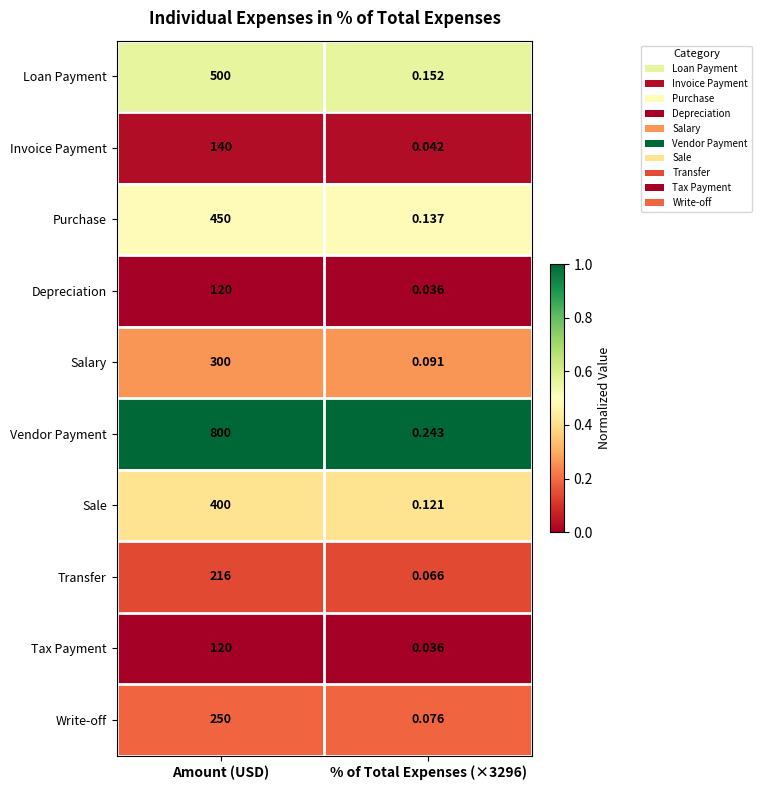

Which label corresponds to the largest value in the chart?

Amount (USD)